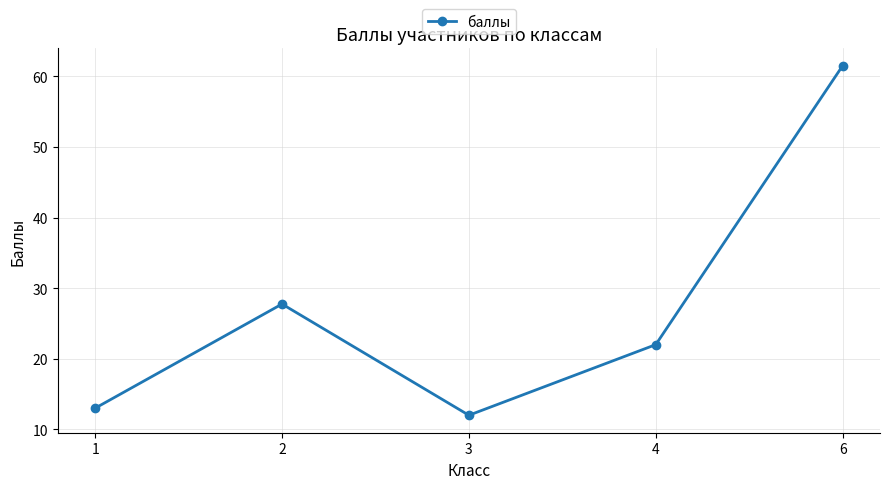

What is the greatest value displayed?

61.5